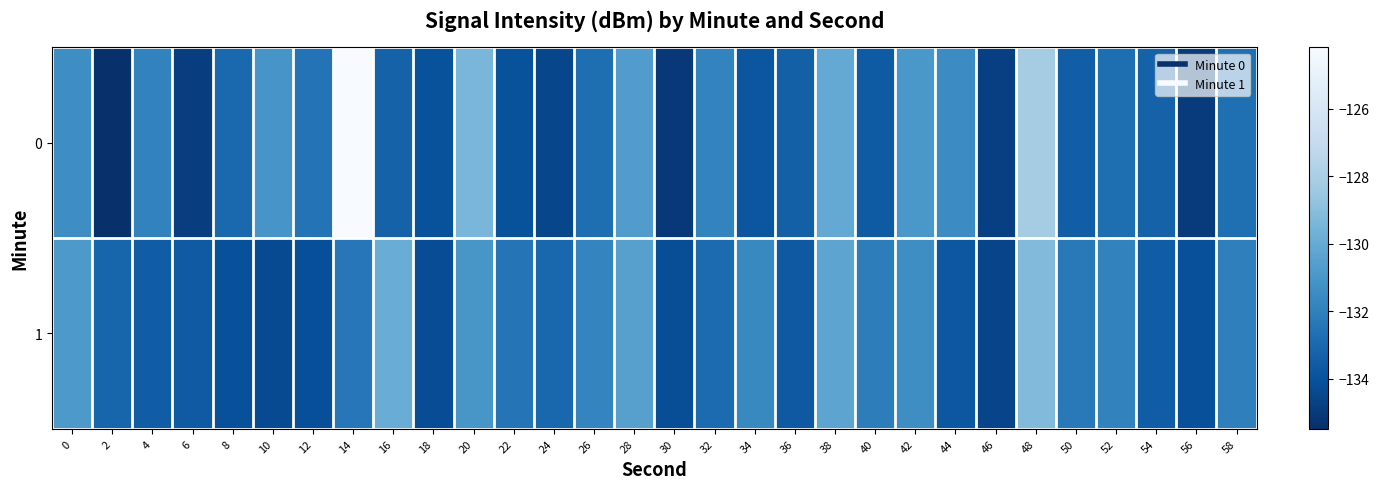

Count the number of categories in the chart.

30